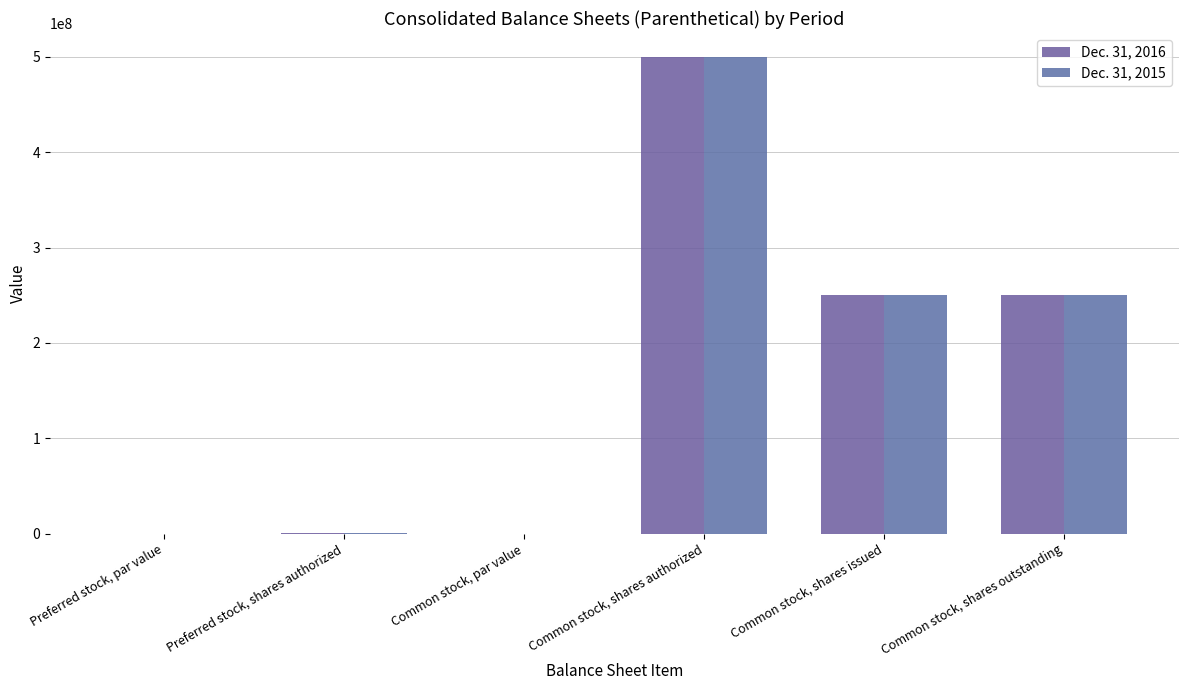

How many groups of bars are there?

6